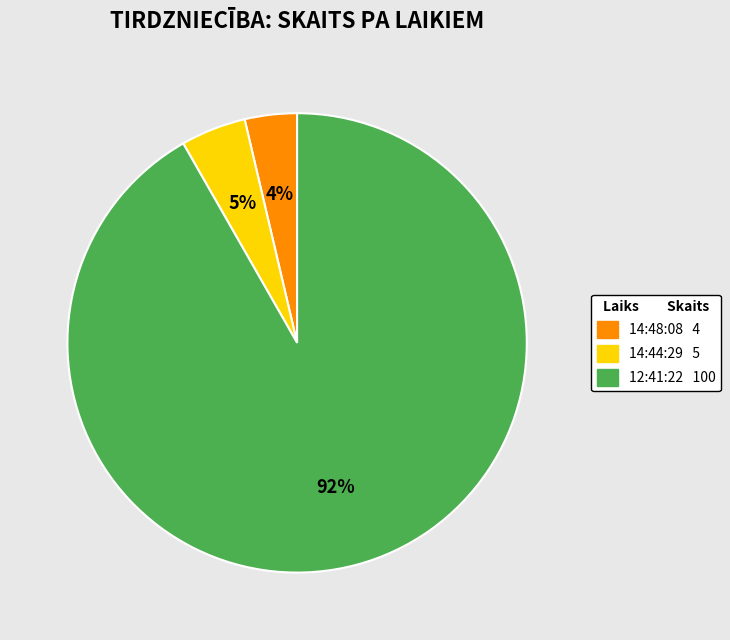

Does 12:41:22 account for over 50% of the chart?

Yes